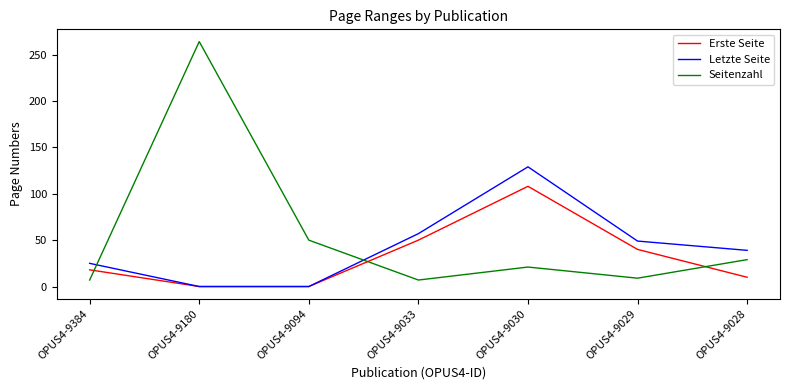

List the series in order of their peak value, highest first.

Seitenzahl, Letzte Seite, Erste Seite